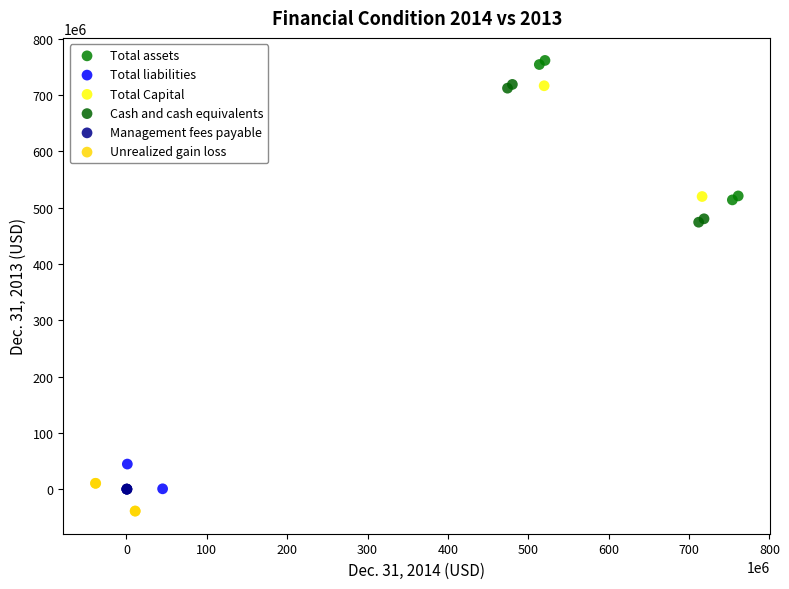

Which series contains the highest Y value?

Total assets